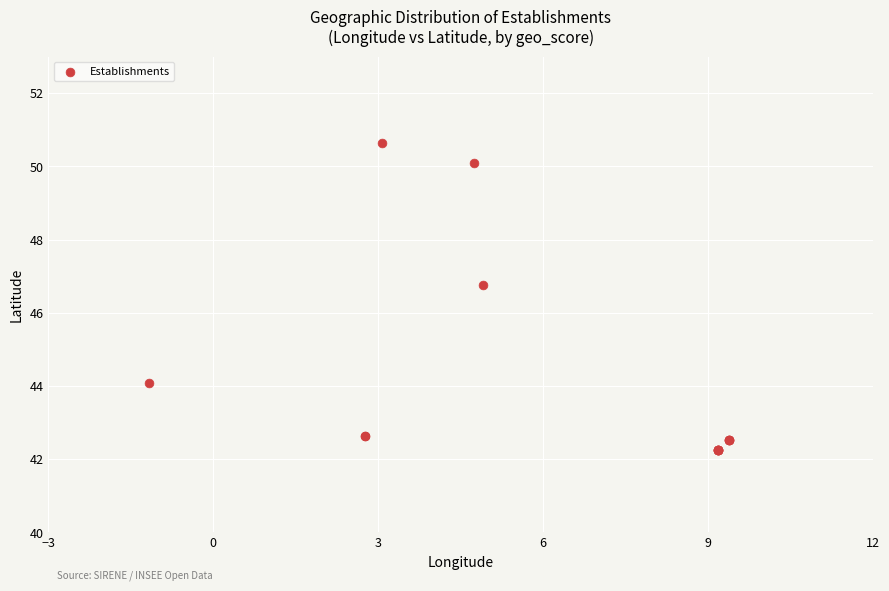

What Y value in the scatter plot is closest to 46?

46.7